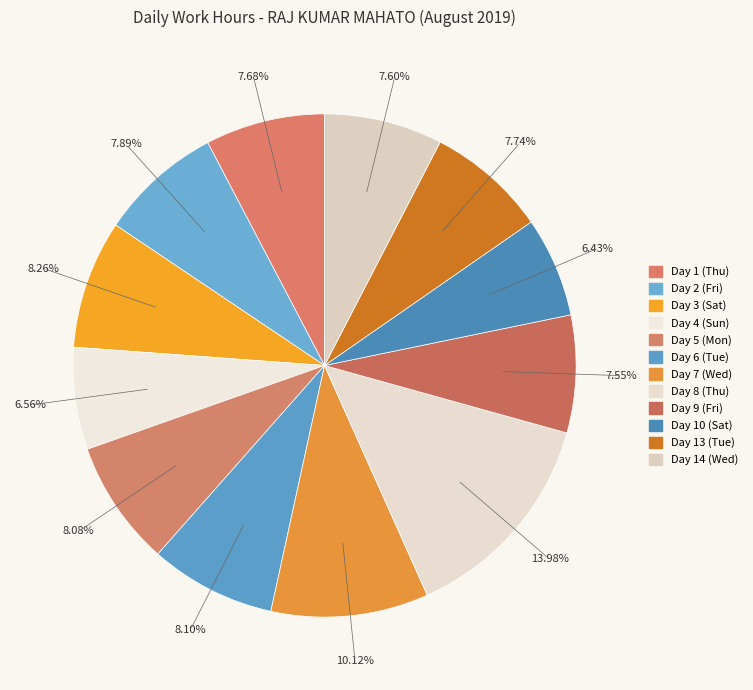

How many slices are in this pie chart?

12